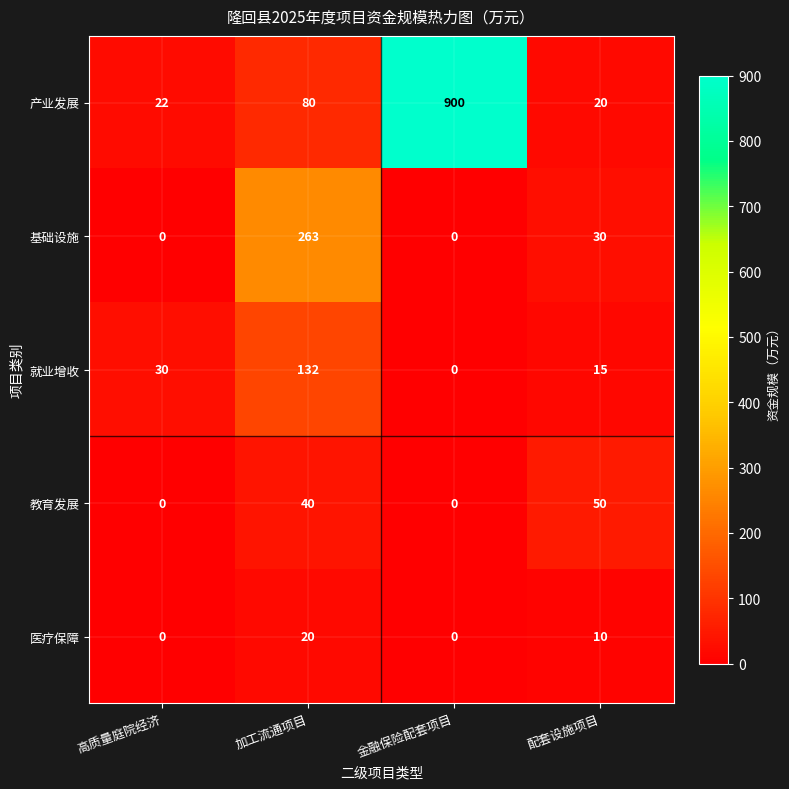

At 配套设施项目, list the series in order from largest to smallest.

教育发展, 基础设施, 产业发展, 就业增收, 医疗保障